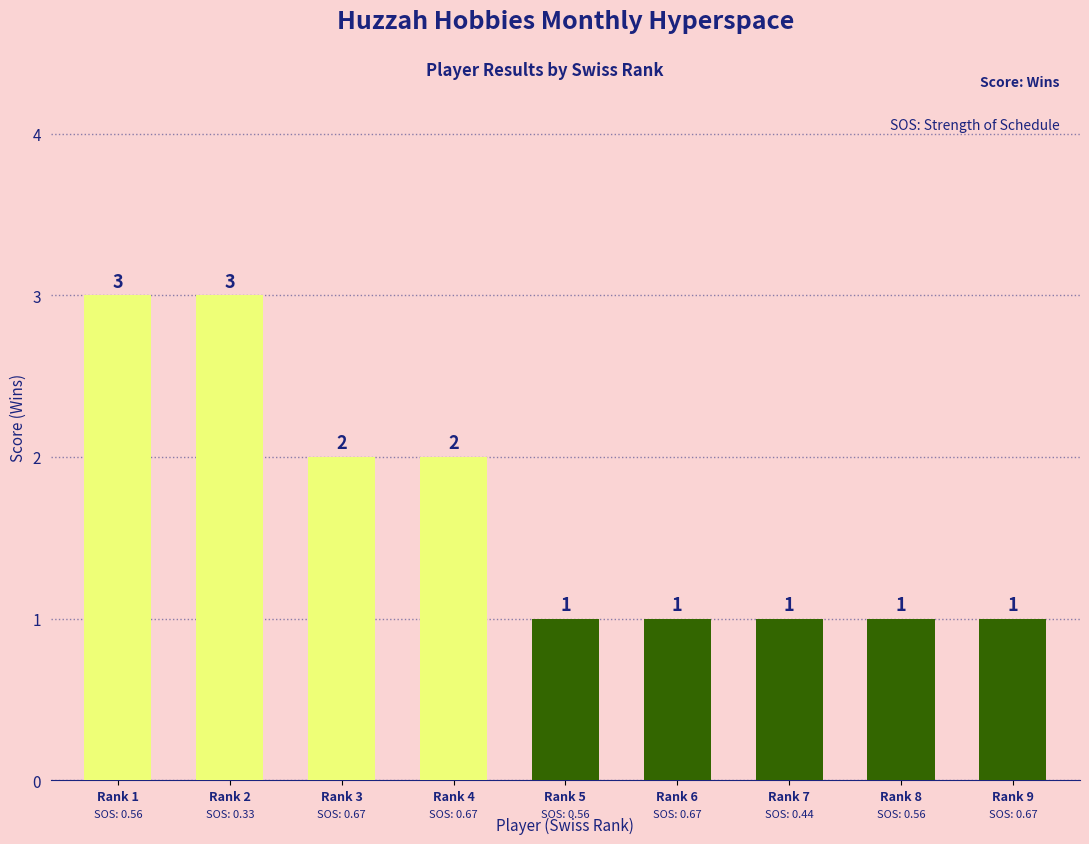

How many bars are there in total?

9